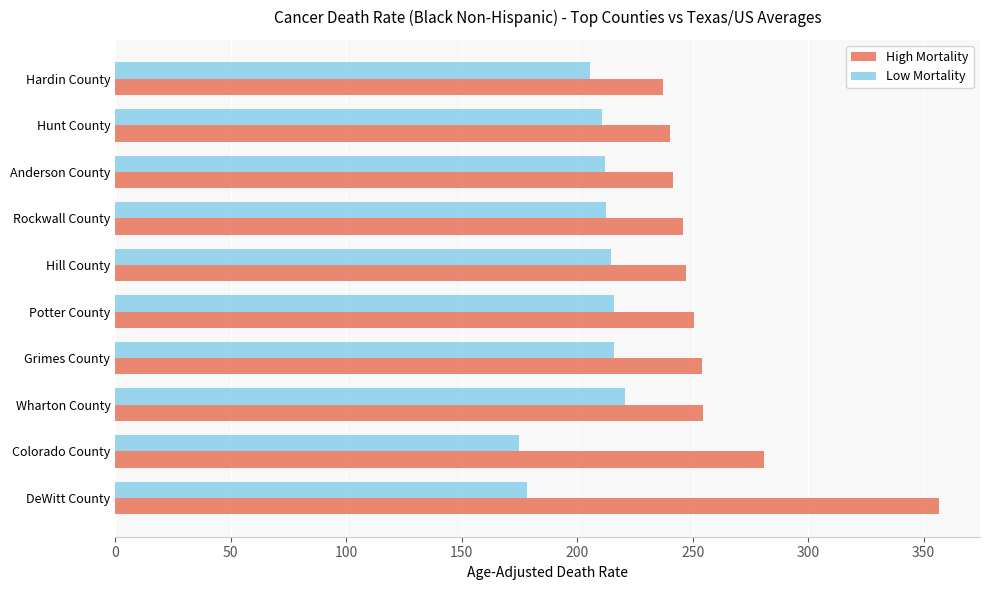

What are all the series names shown in the legend?

High Mortality, Low Mortality